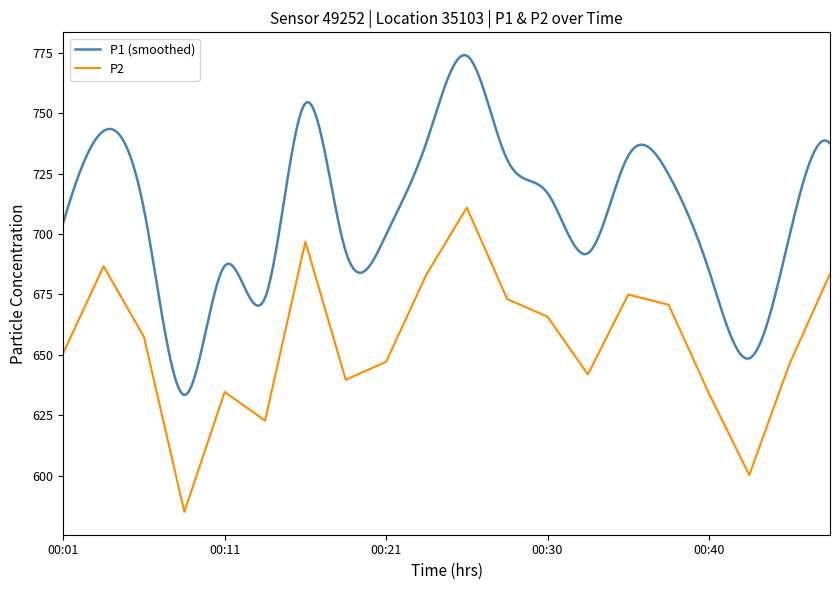

How many interior local peaks (higher than both neighbors) does the data have?

5